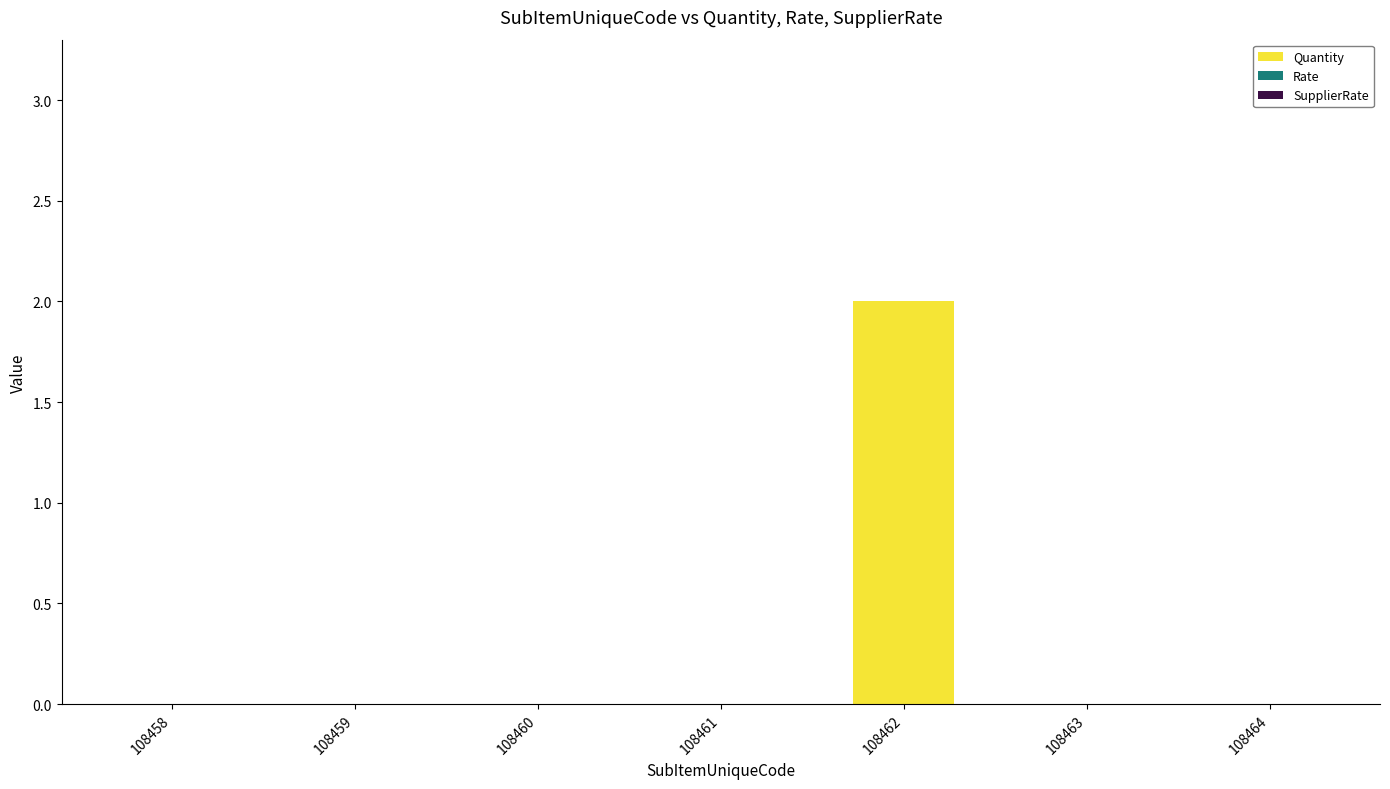

What is the change in value from 108461 to 108462?

+2